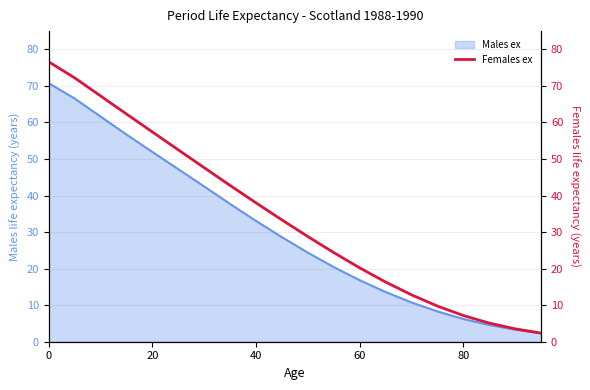

The chart shows a value of 10.1 at 10. True or false?

False